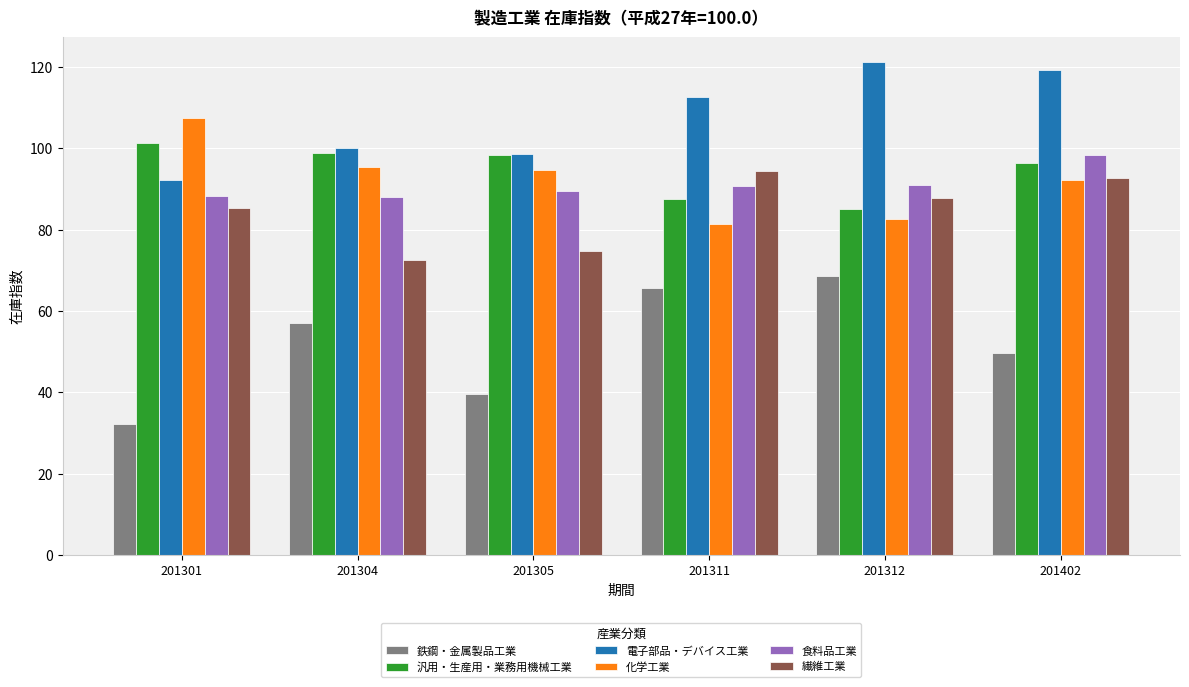

What is the total value across all series at 201312?

536.5